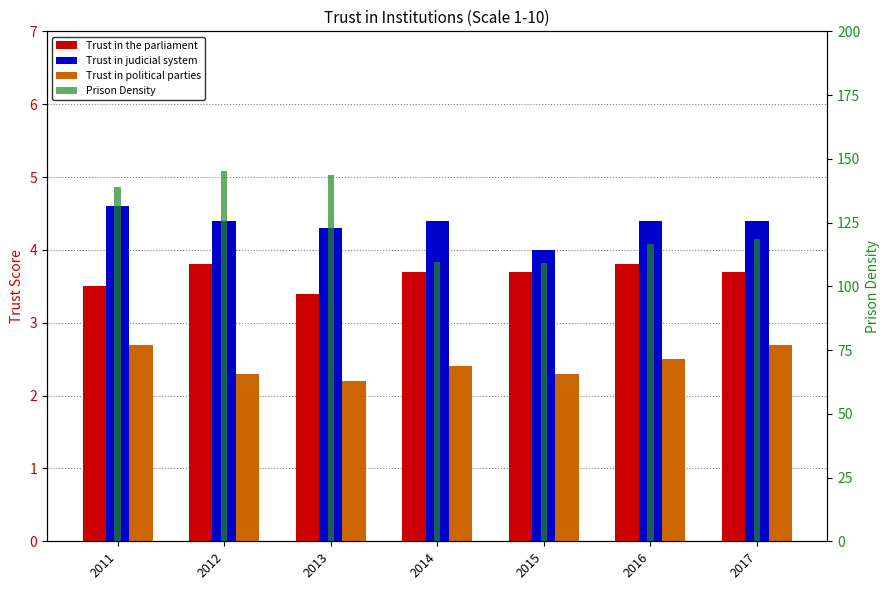

How many groups of bars are there?

7